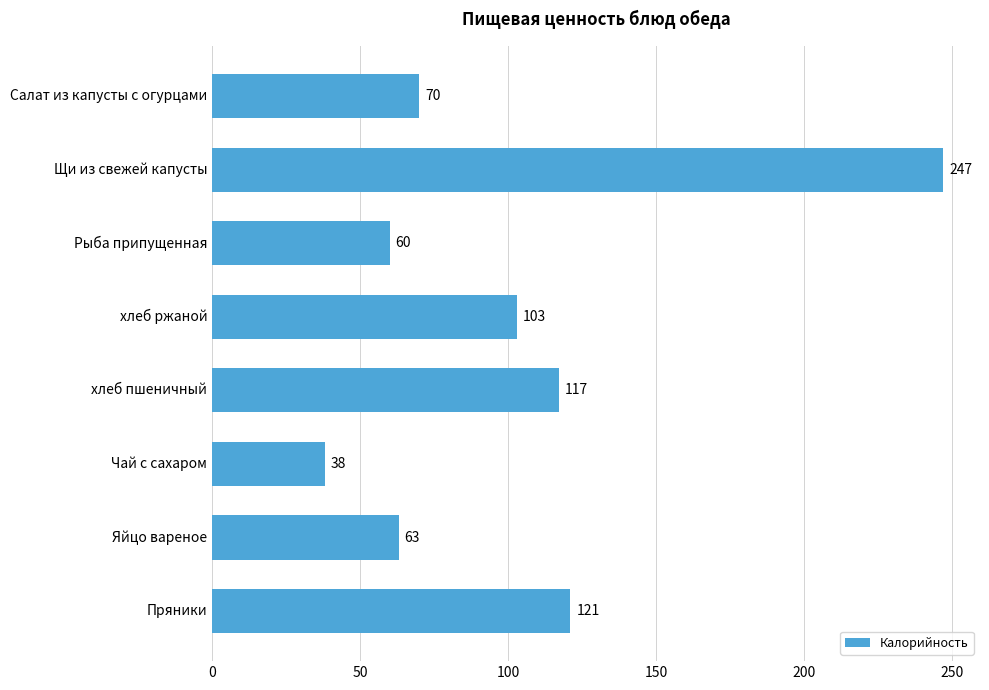

How many values are below 103?

4